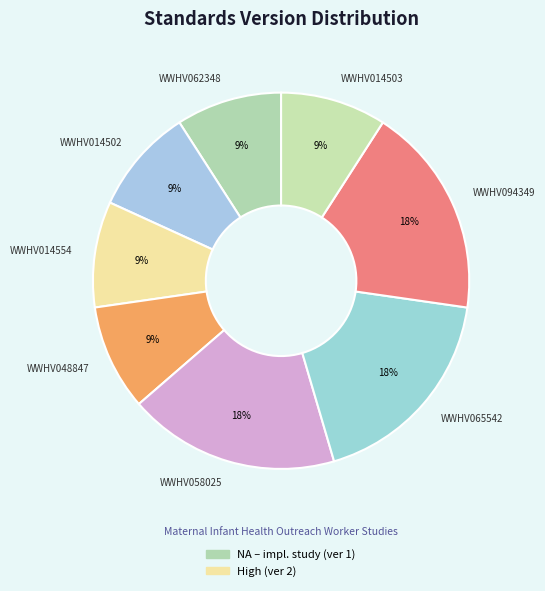

Does WWHV058025 account for over 50% of the chart?

No